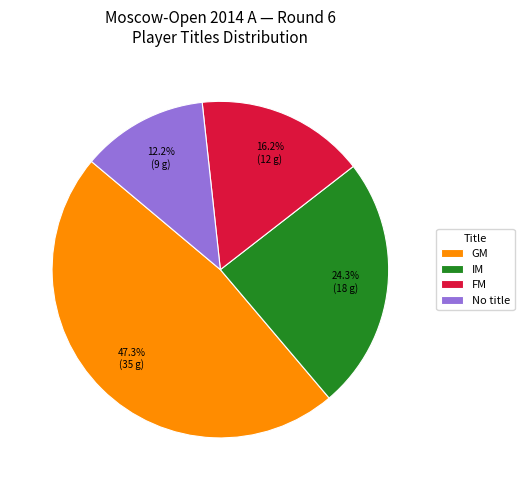

The FM slice represents 31% of the pie. True or false?

False